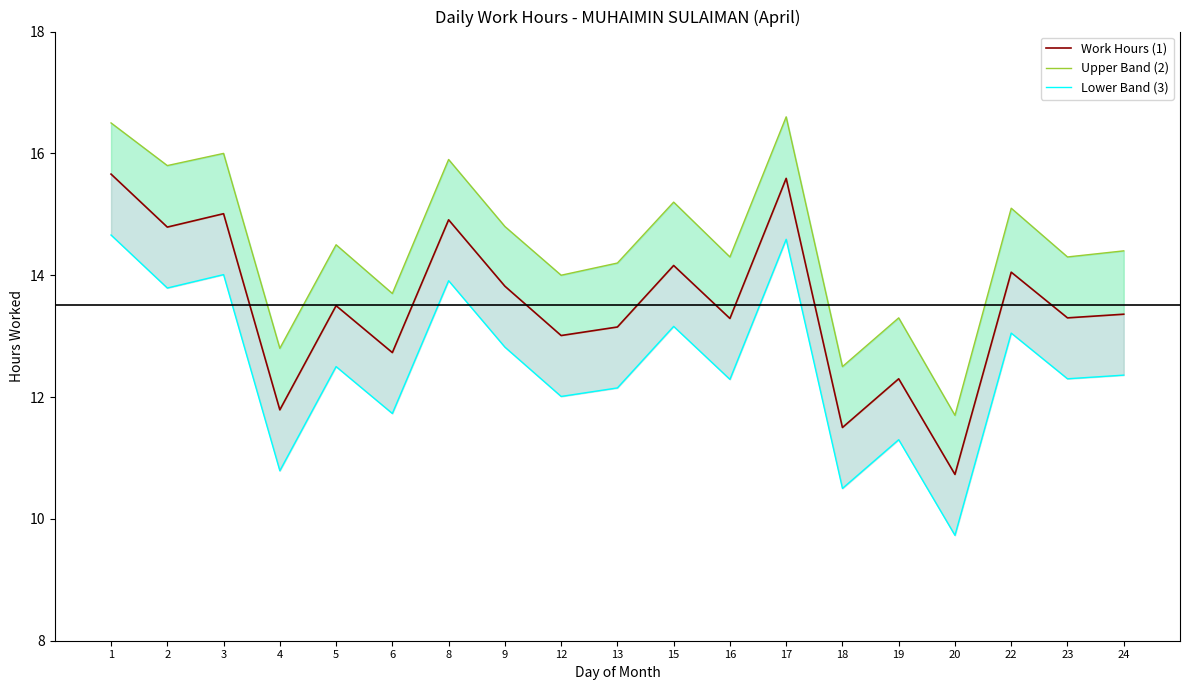

Reading left to right, transcribe all the data shown in this chart.

Work Hours (1): 15.7	14.8	15.0	11.8	13.5	12.7	14.9	13.8	13.0	13.2	14.2	13.3	15.6	11.5	12.3	10.7	14.1	13.3	13.4
Upper Band (2): 16.5	15.8	16.0	12.8	14.5	13.7	15.9	14.8	14.0	14.2	15.2	14.3	16.6	12.5	13.3	11.7	15.1	14.3	14.4
Lower Band (3): 14.7	13.8	14.0	10.8	12.5	11.7	13.9	12.8	12.0	12.2	13.2	12.3	14.6	10.5	11.3	9.7	13.1	12.3	12.4